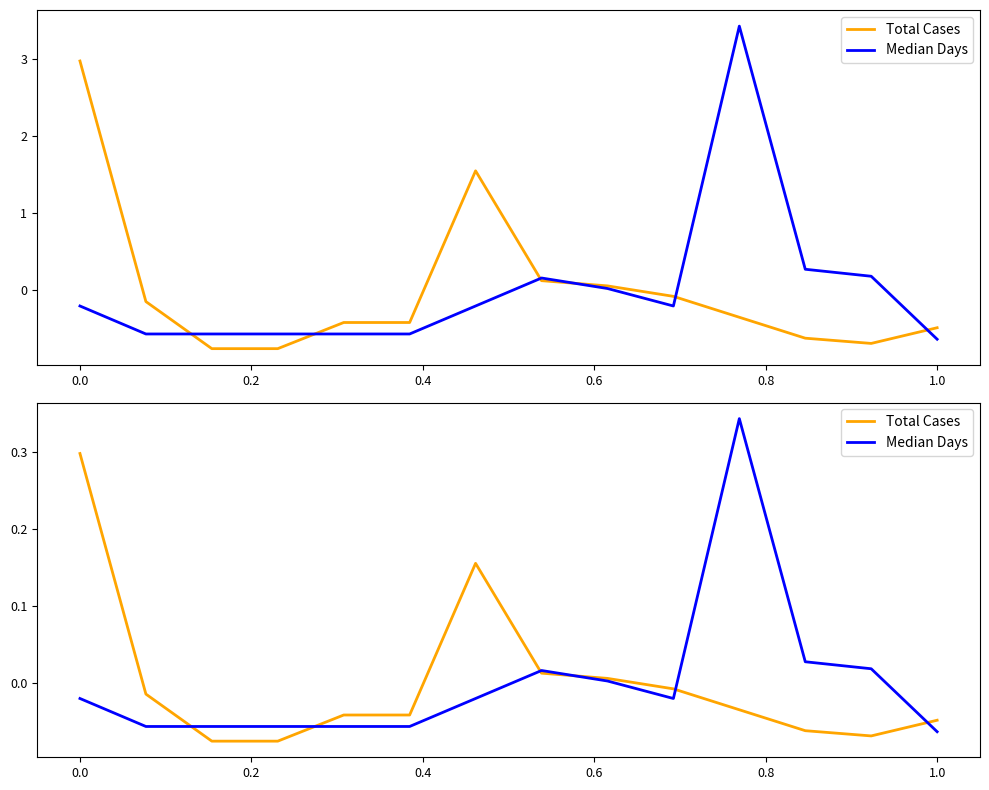

Rank the series by their maximum value, from highest to lowest.

Median Days, Total Cases